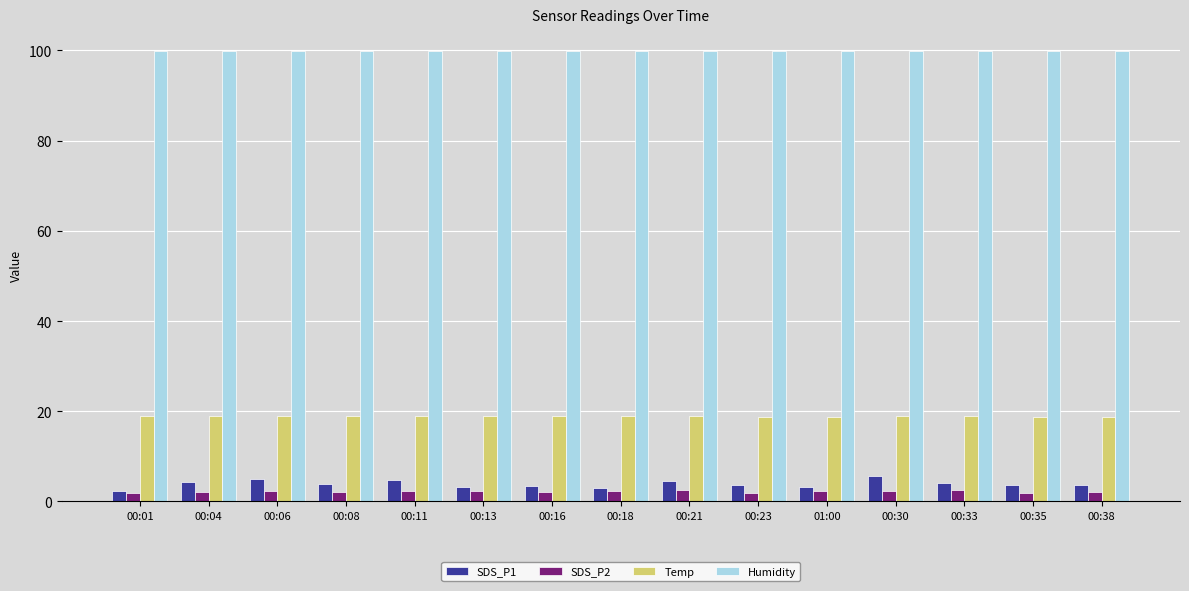

What is the highest value of the SDS_P2 series?

2.6